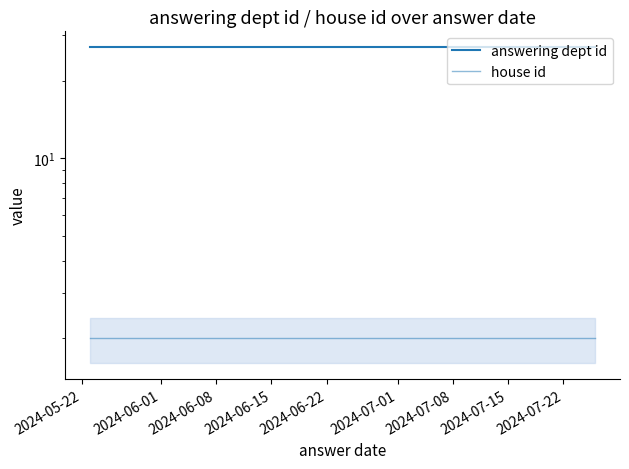

What is the smallest value displayed?

2